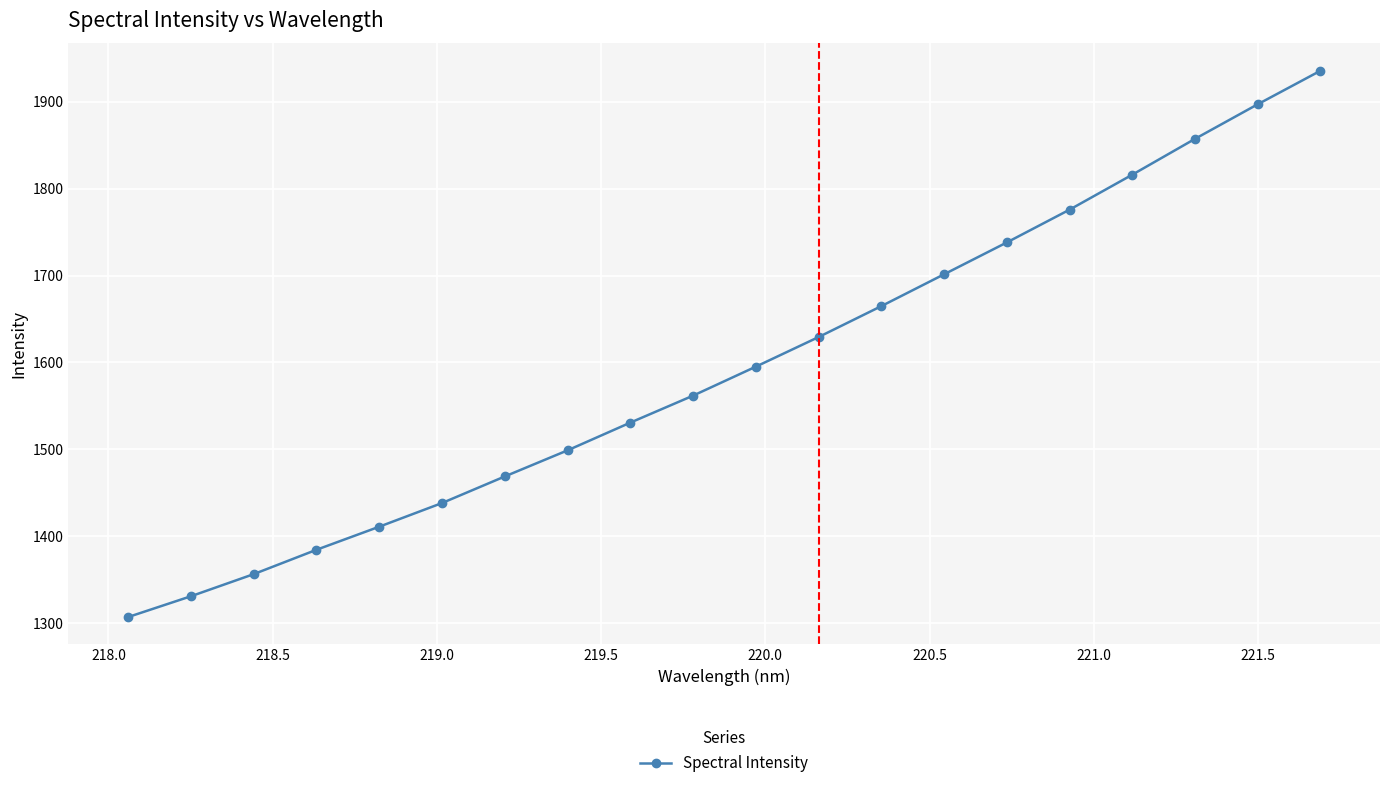

True or false: the data has more than 0 interior local peaks.

False